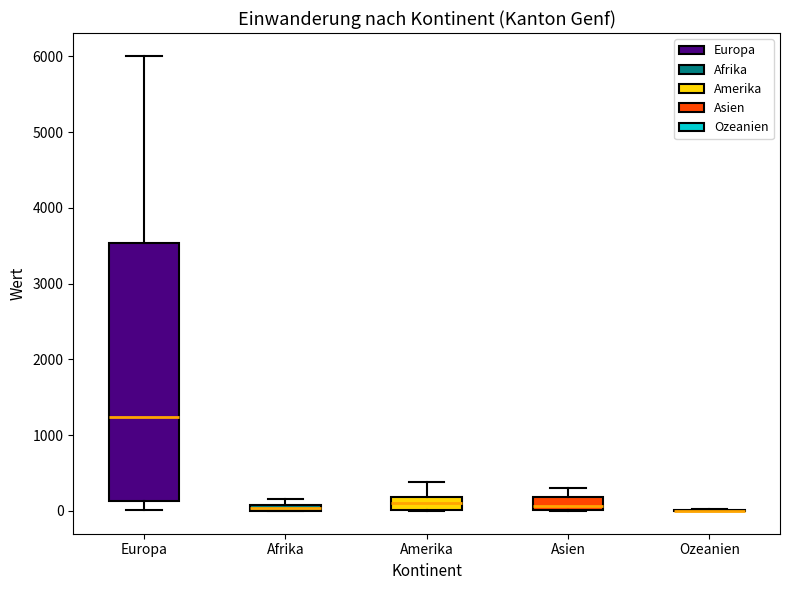

Where does the median line of the box for Asien sit on the y-axis? The values are not printed on the chart, so give them approximately, as read against the axis.

100